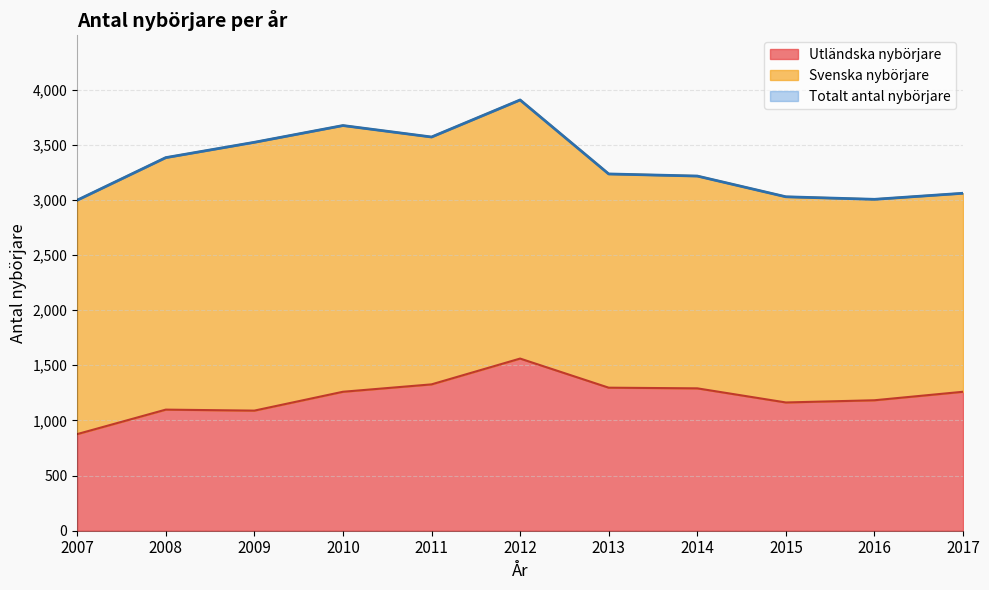

Which series has the widest spread of values?

Totalt antal nybörjare